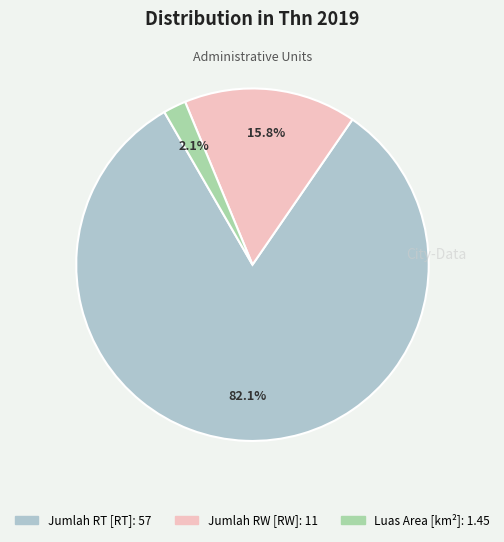

What is the majority slice?

Jumlah RT [RT]